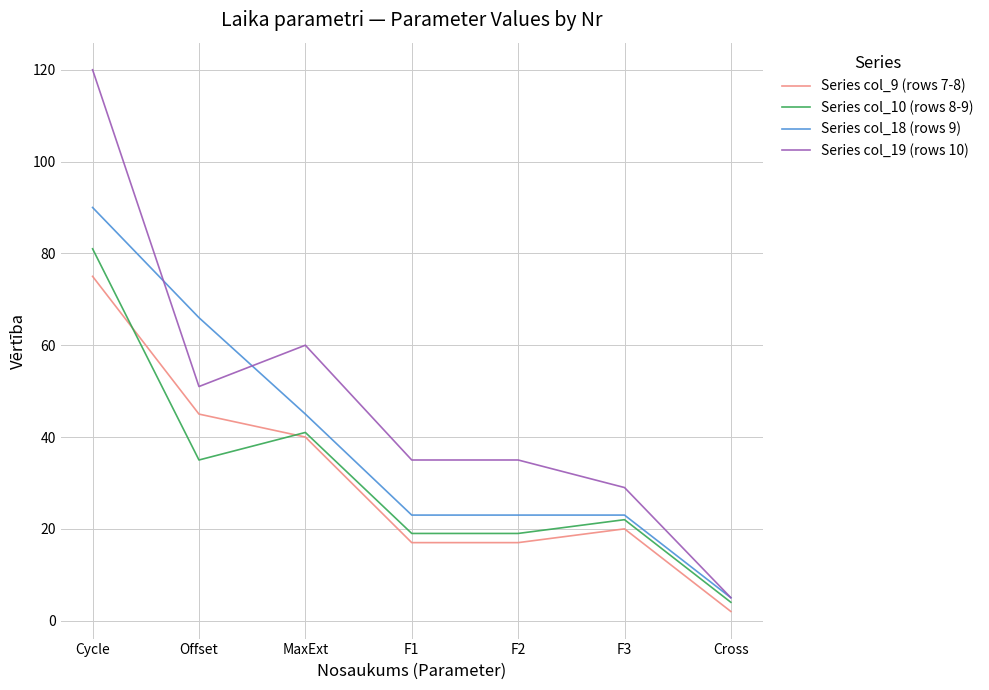

Reading left to right, transcribe all the data shown in this chart.

Series col_9 (rows 7-8): Cycle=75	Offset=45	MaxExt=40	F1=17	F2=17	F3=20	Cross=2
Series col_10 (rows 8-9): Cycle=81	Offset=35	MaxExt=41	F1=19	F2=19	F3=22	Cross=4
Series col_18 (rows 9): Cycle=90	Offset=66	MaxExt=45	F1=23	F2=23	F3=23	Cross=5
Series col_19 (rows 10): Cycle=120	Offset=51	MaxExt=60	F1=35	F2=35	F3=29	Cross=5